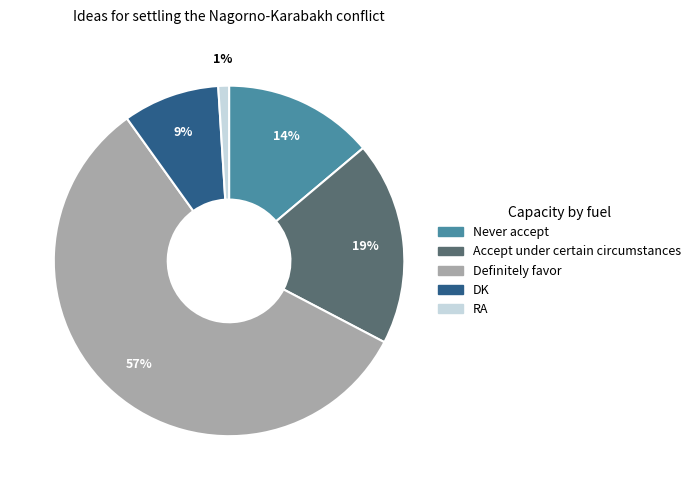

Which category has the biggest portion of the pie?

Definitely favor